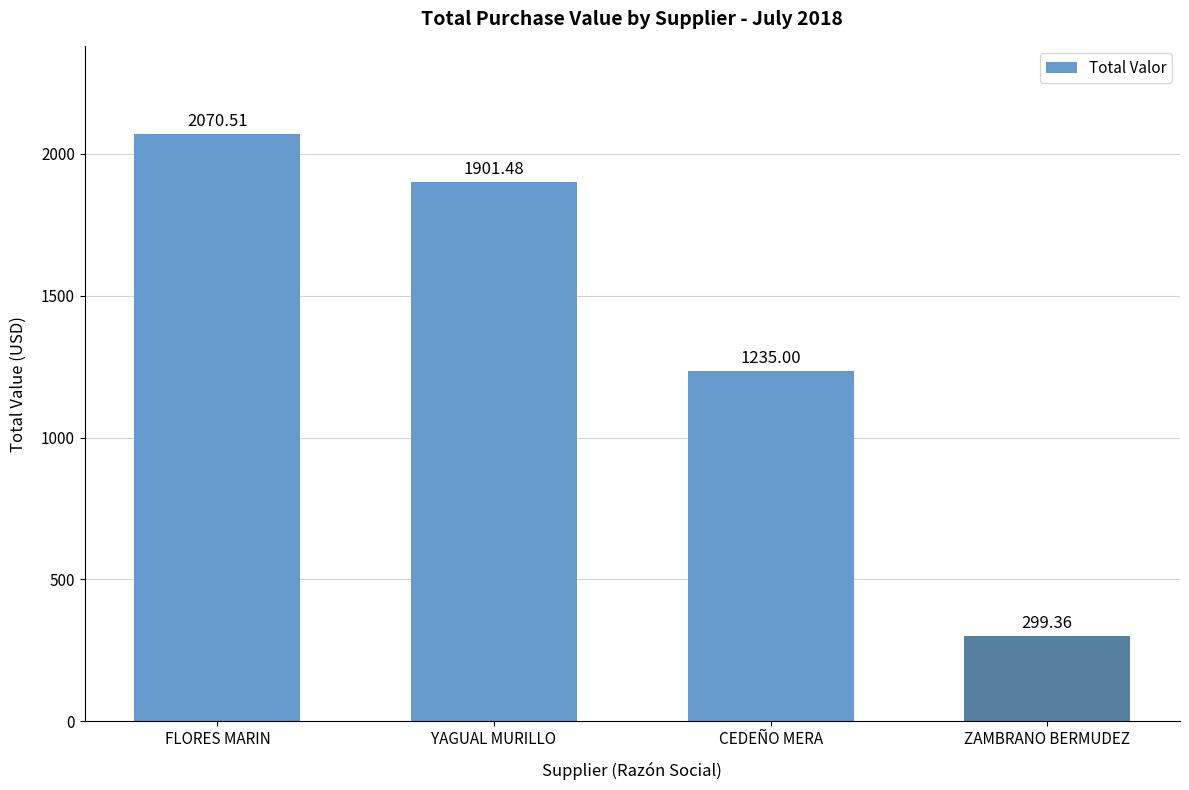

Count the number of values greater than 1901.

2